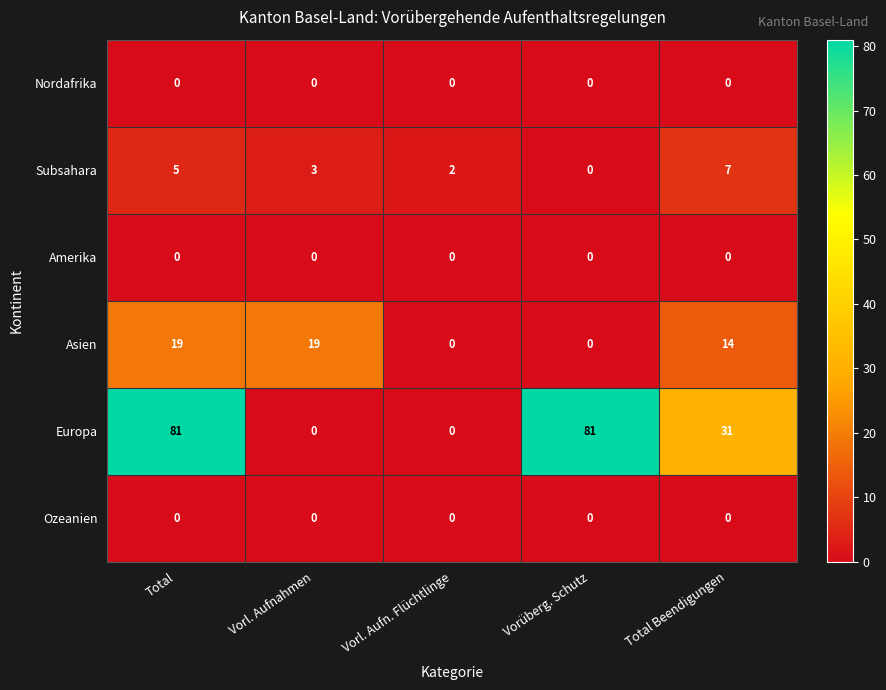

Between Vorl. Aufnahmen and Vorüberg. Schutz, which series saw the biggest shift?

Europa